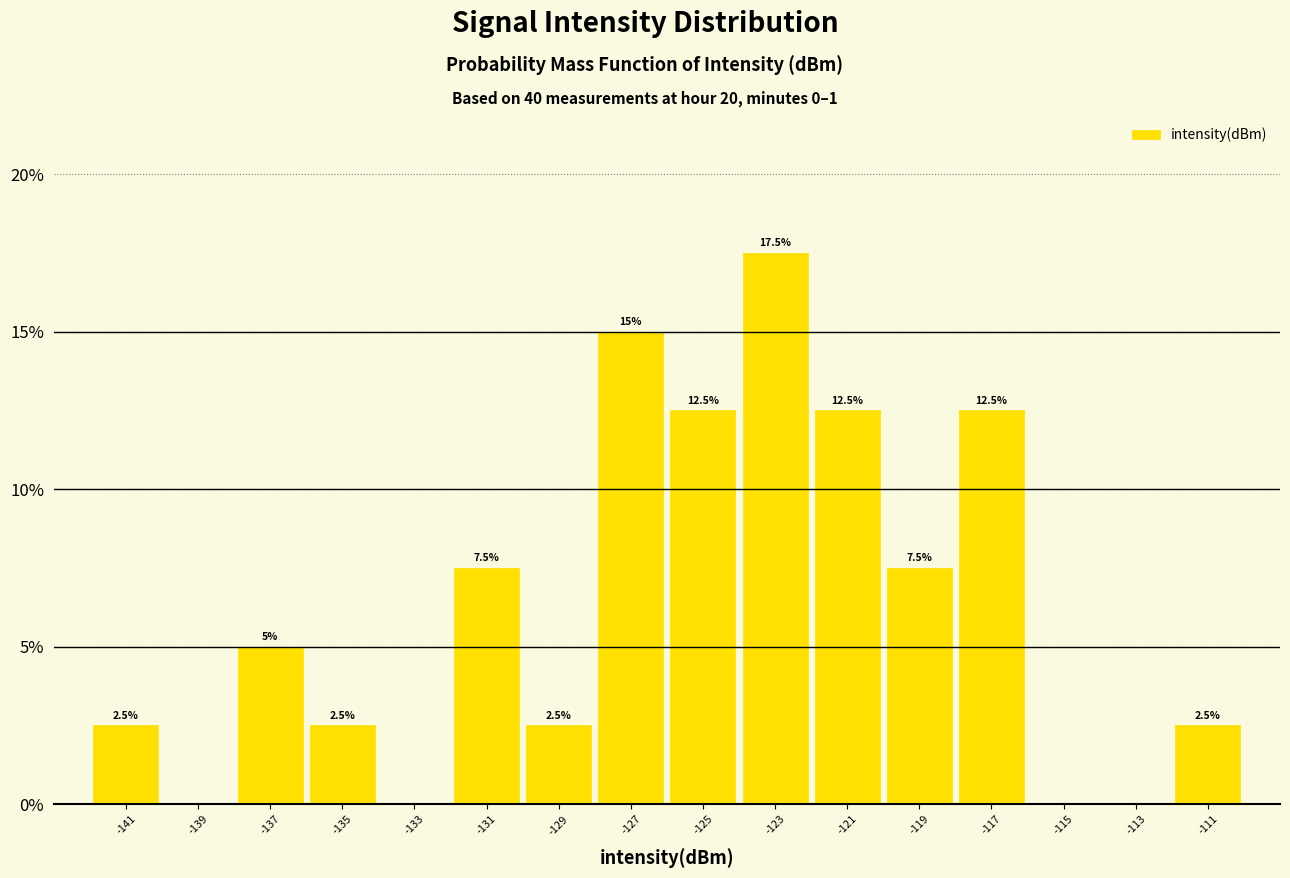

Which range on the x-axis has the tallest bar?

-124 to -122